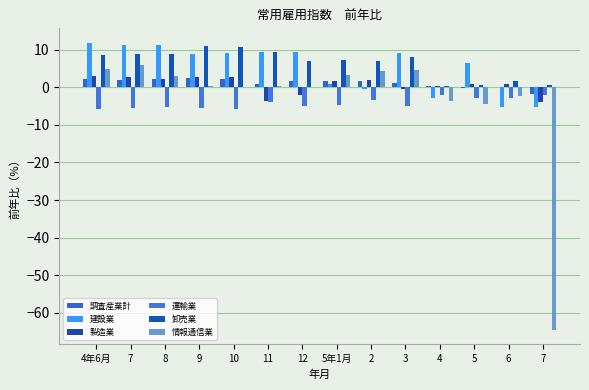

Does the chart contain stacked bars?

No